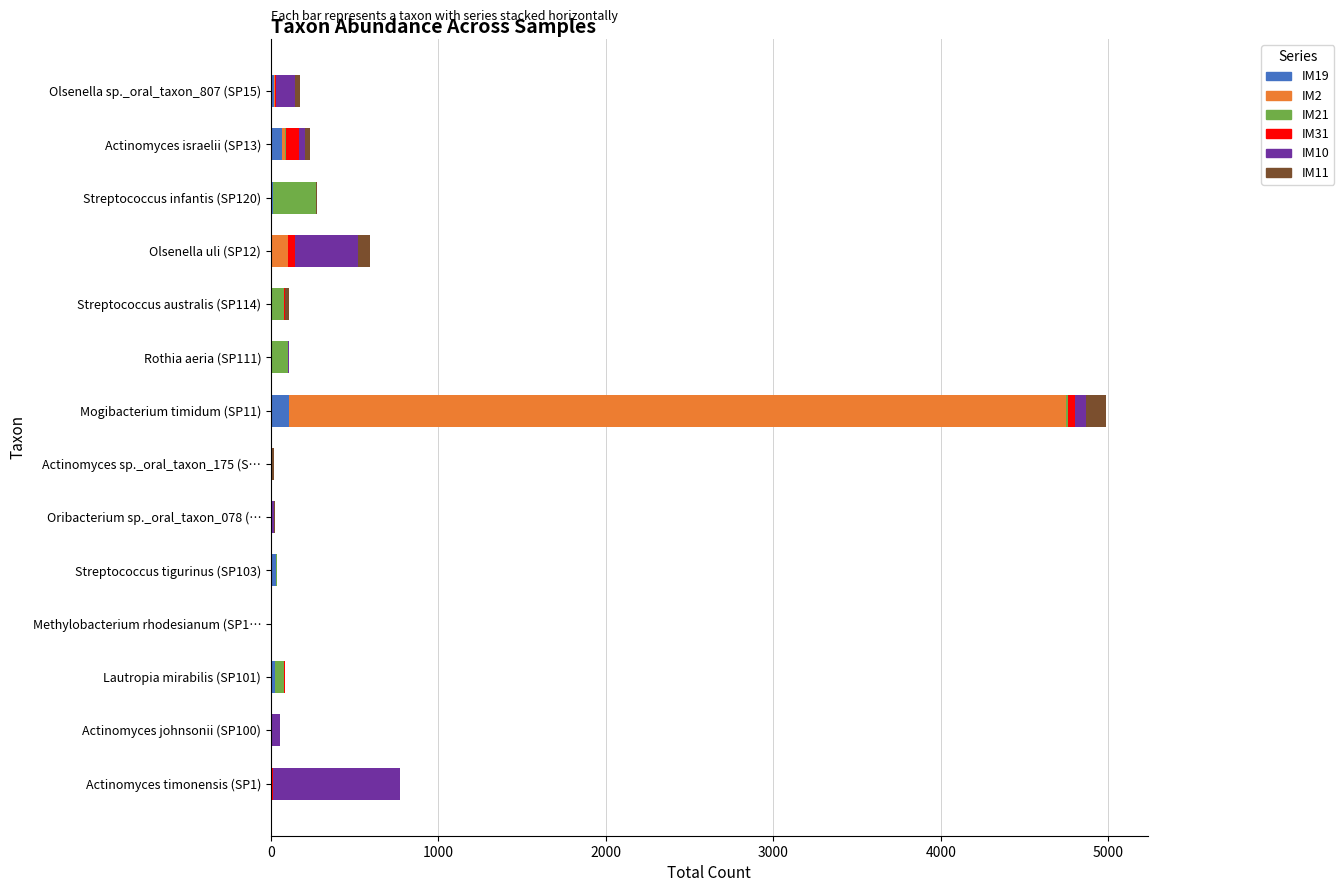

The IM19 series shows 0 at Actinomyces sp._oral_taxon_175 (S…. True or false?

True